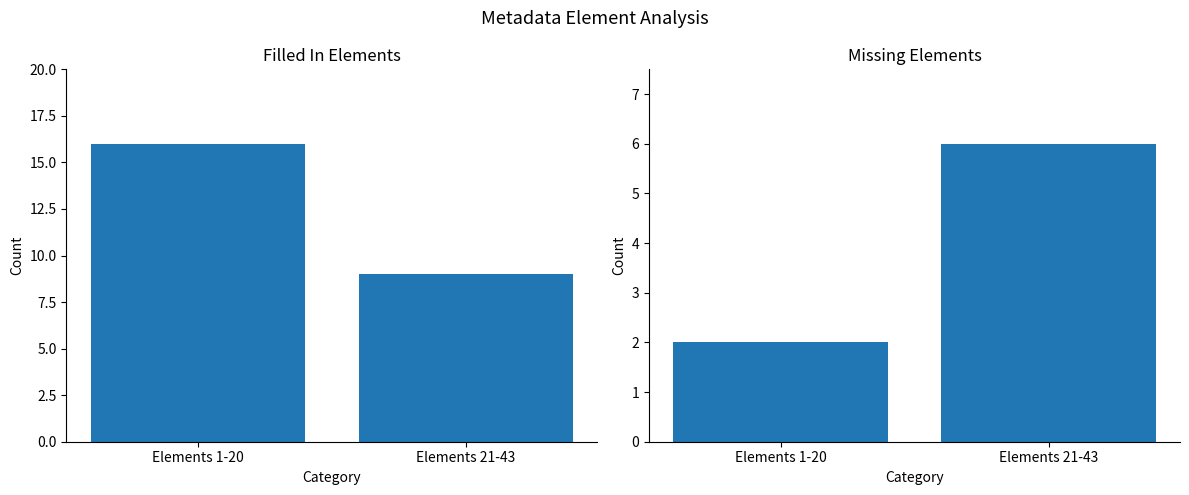

What is the average value of the Missing Elements series?

4